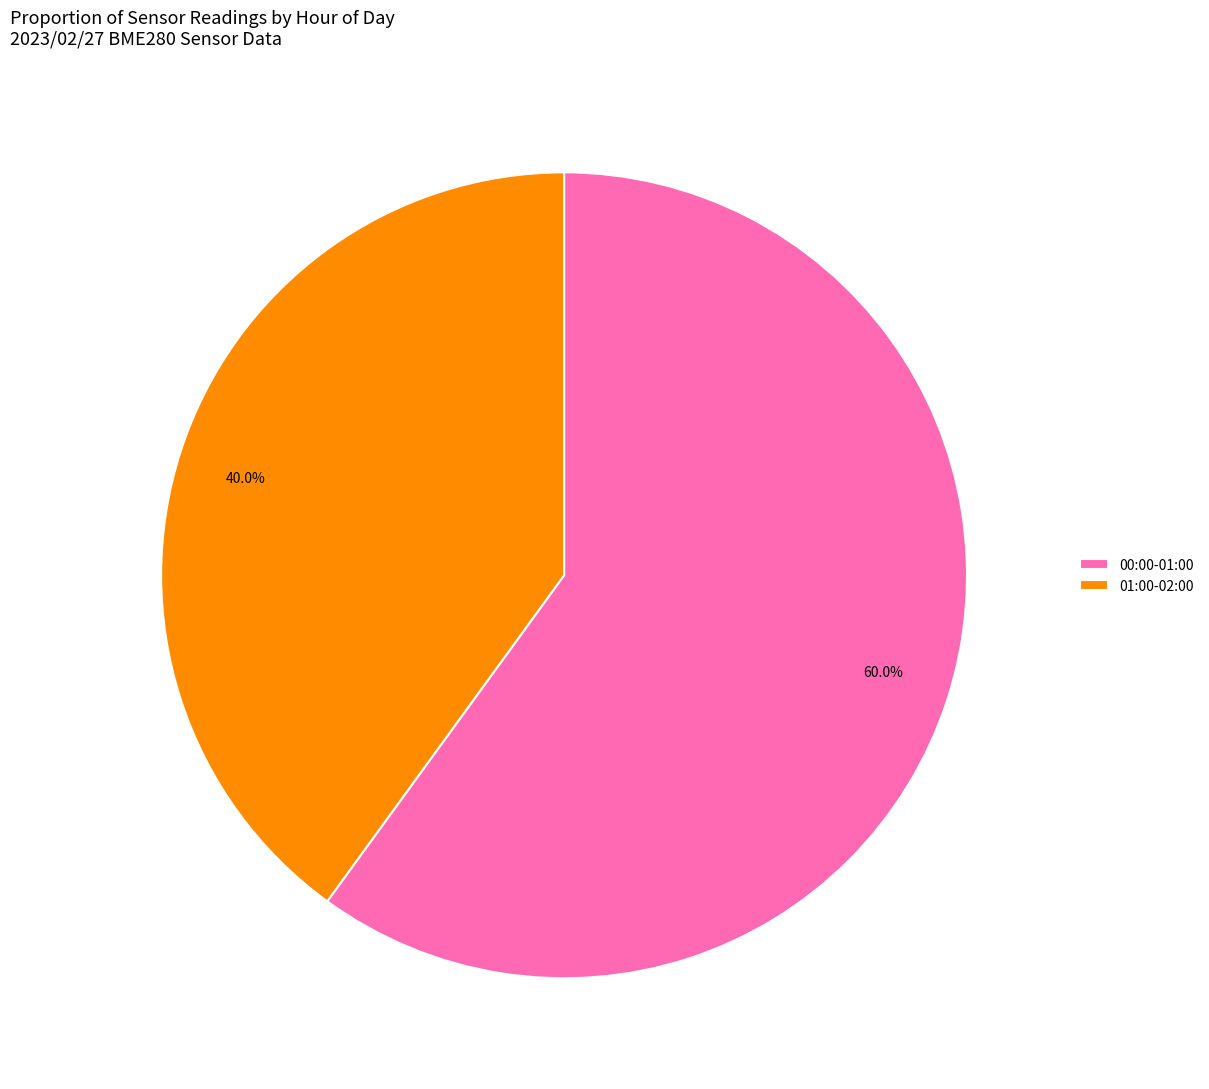

Do 00:00-01:00 and 01:00-02:00 together represent more than half of the pie?

Yes